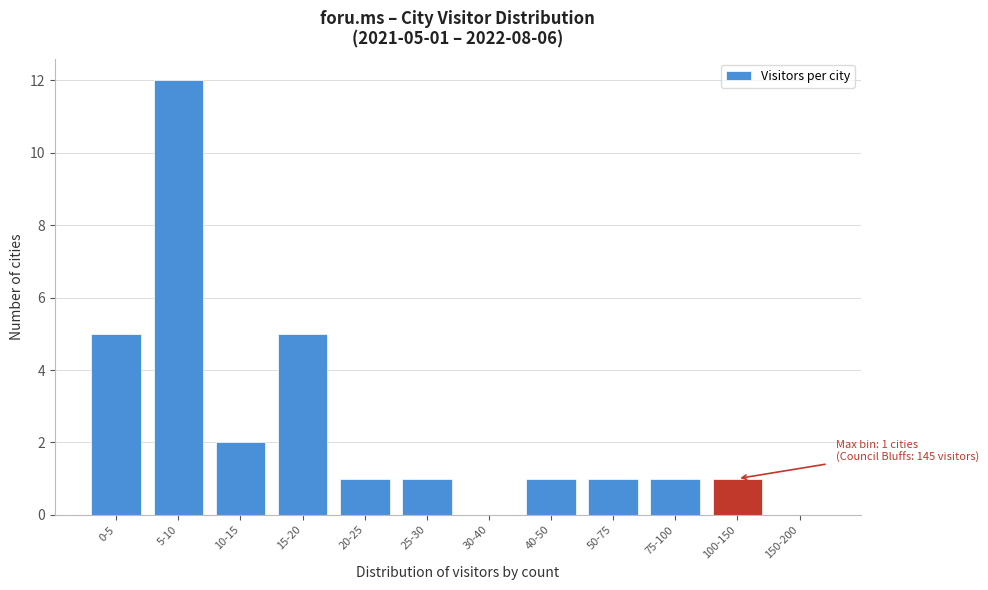

Reading left to right, extract all data points from this chart.

0-5=5	5-10=12	10-15=2	15-20=5	20-25=1	25-30=1	30-40=0	40-50=1	50-75=1	75-100=1	100-150=1	150-200=0